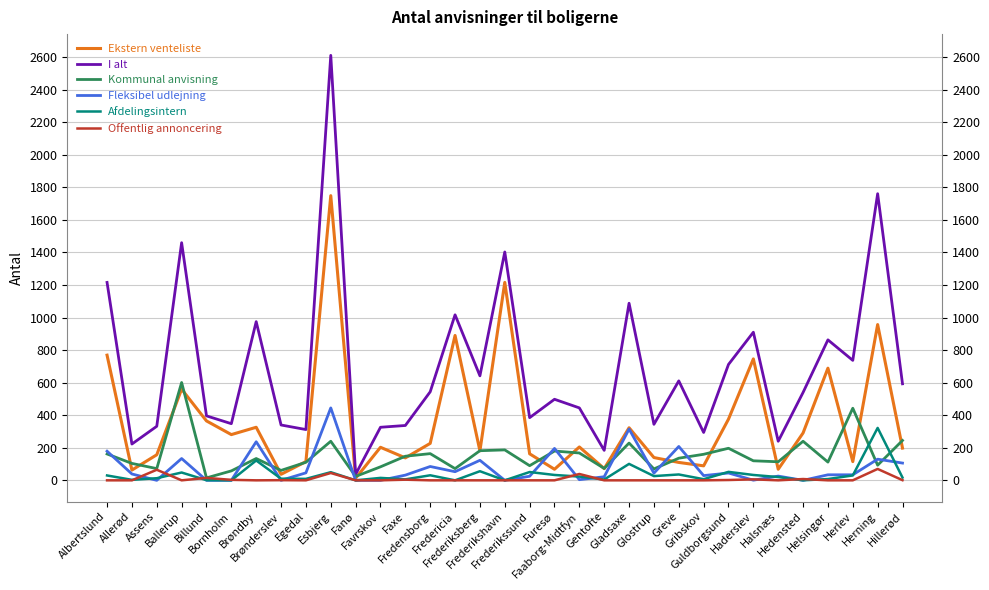

The Offentlig annoncering series shows 6 at Haderslev. True or false?

True